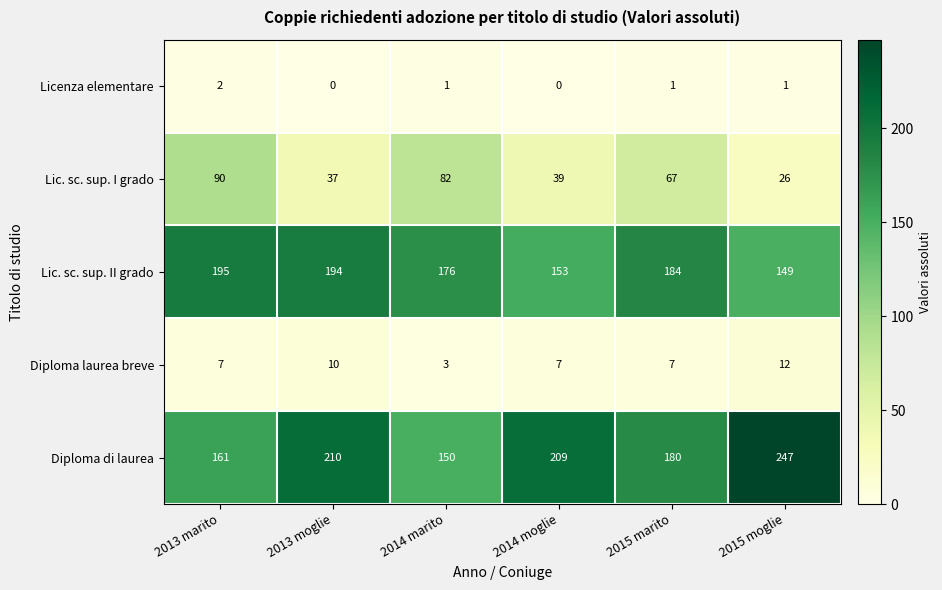

What is the maximum value shown in the chart?

247